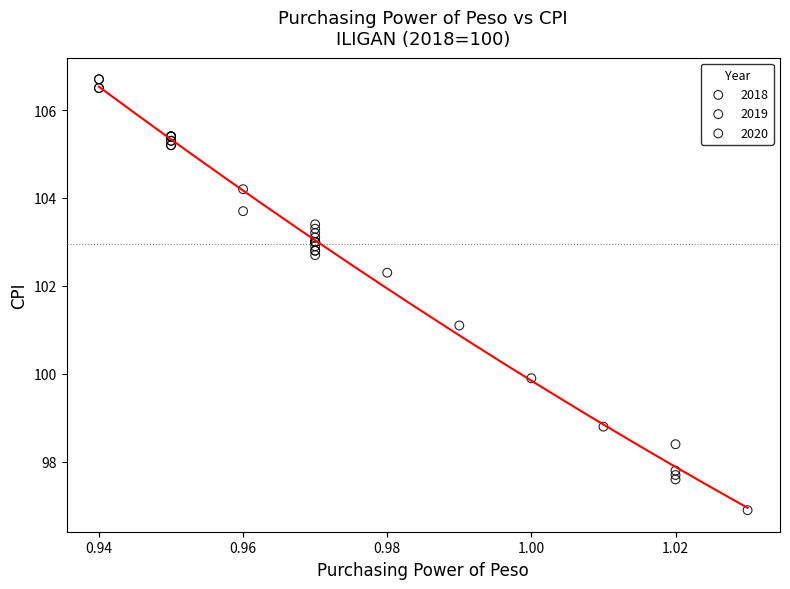

Which series reaches the minimum Y coordinate?

2018